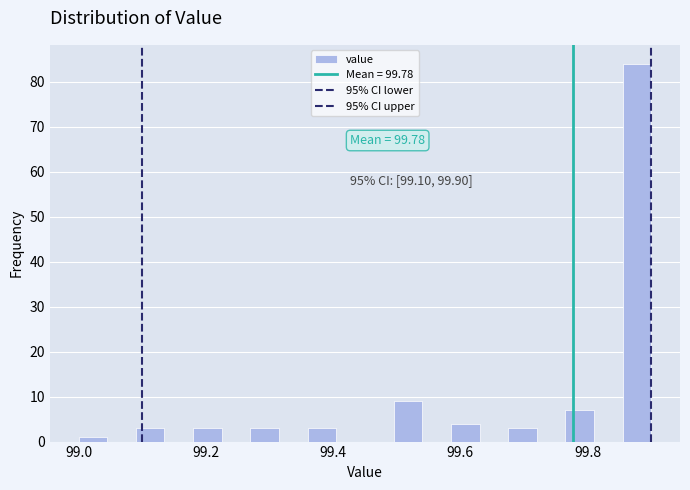

Around what value on the x-axis is the tallest bar? Give the approximate position of its centre, as read against the axis.

99.88